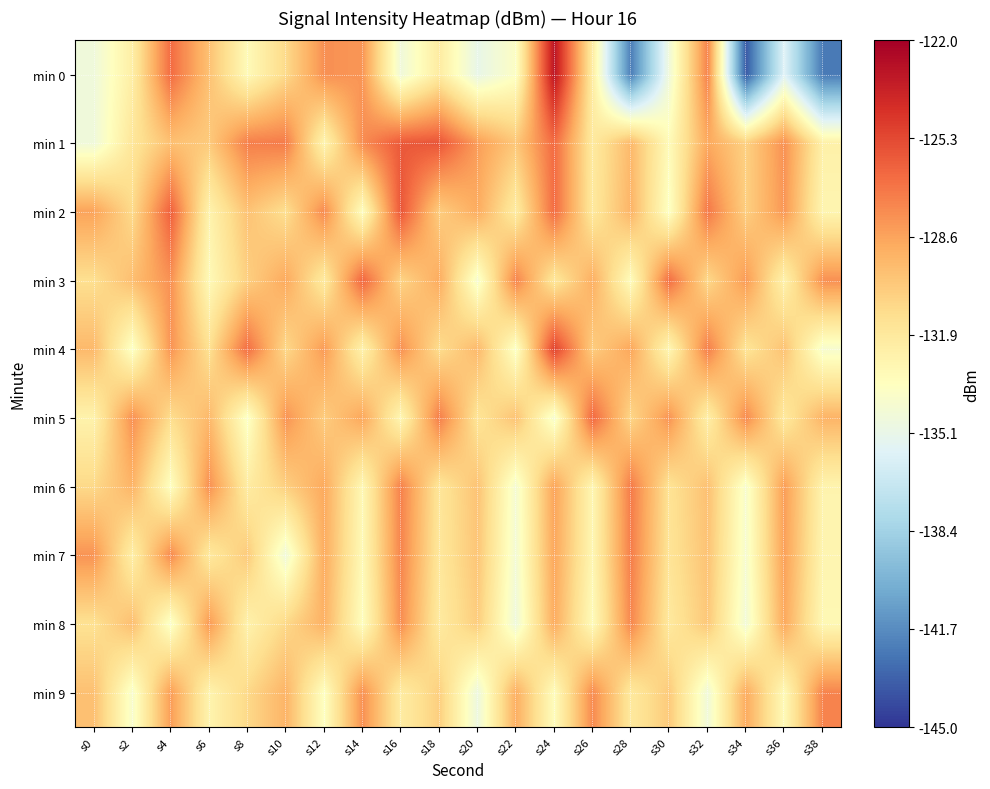

What is the spread (max minus min) of values at s30?

7.9